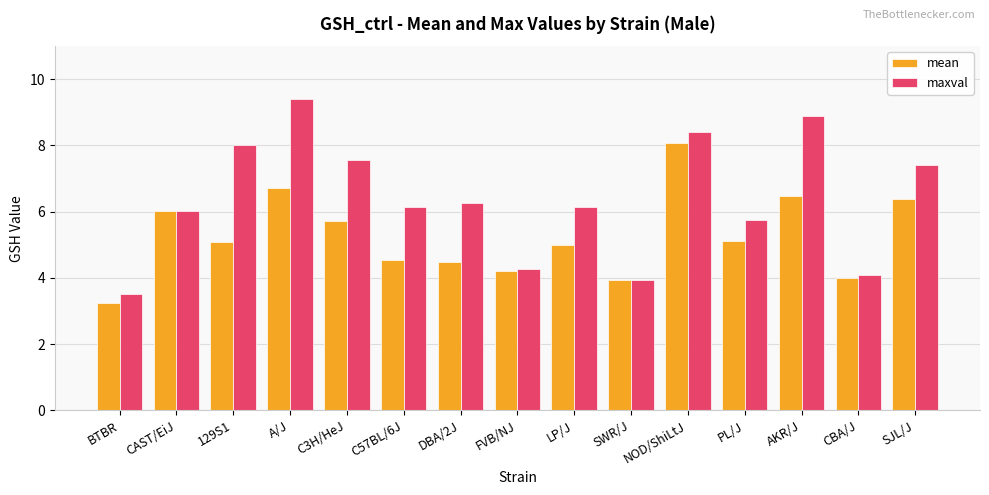

List the series in order of their overall mean, lowest first.

mean, maxval